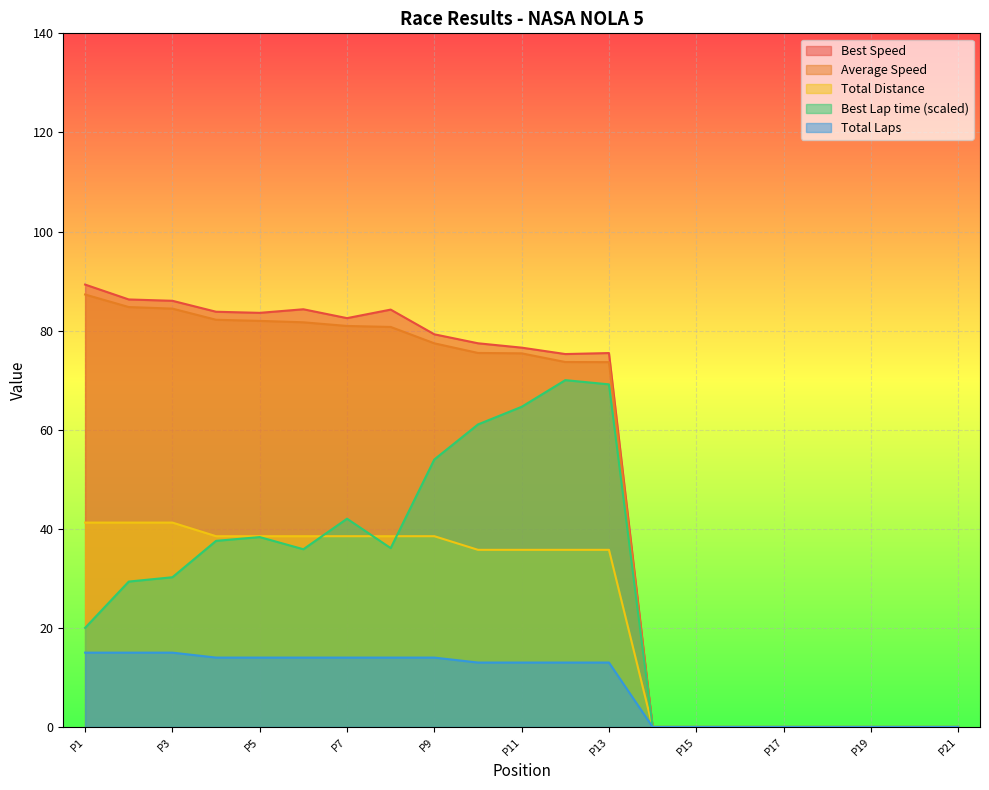

True or false: Best Lap time has more than 1 points higher than both neighbors.

False